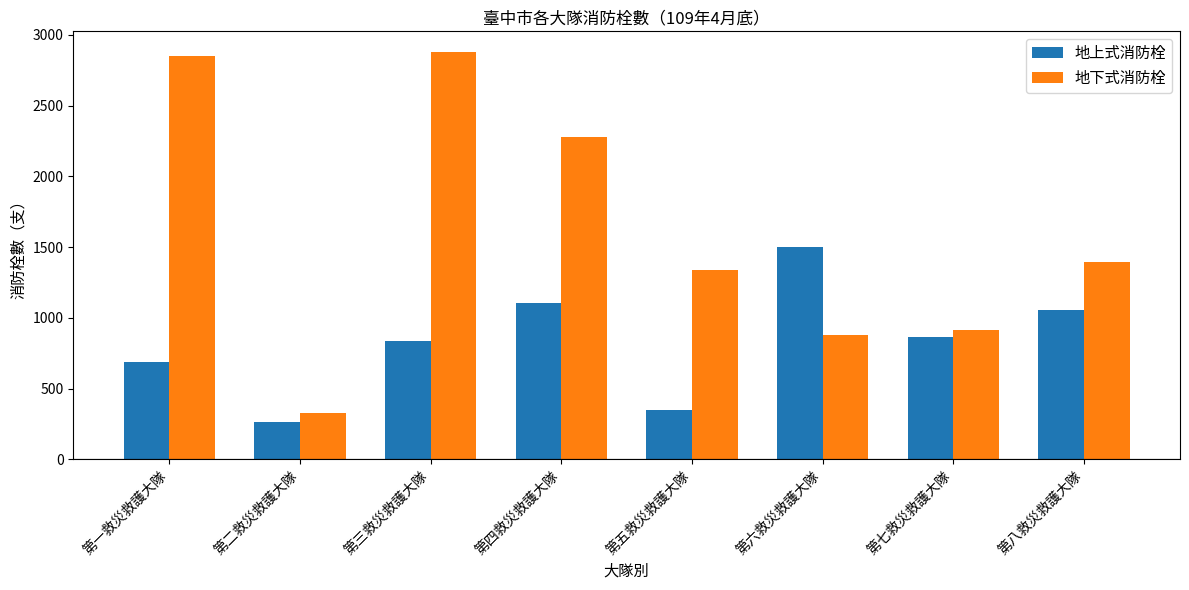

What is the label of the 6th bar from the right?

第三救災救護大隊